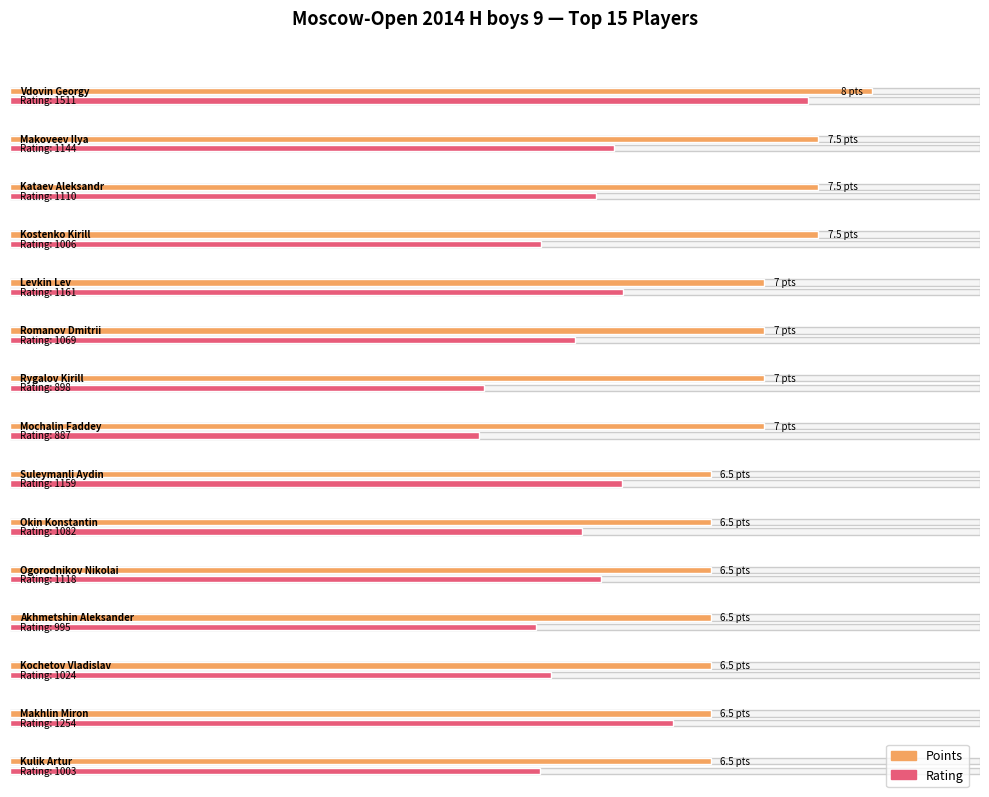

Where does the Points series first go above 7?

Vdovin Georgy